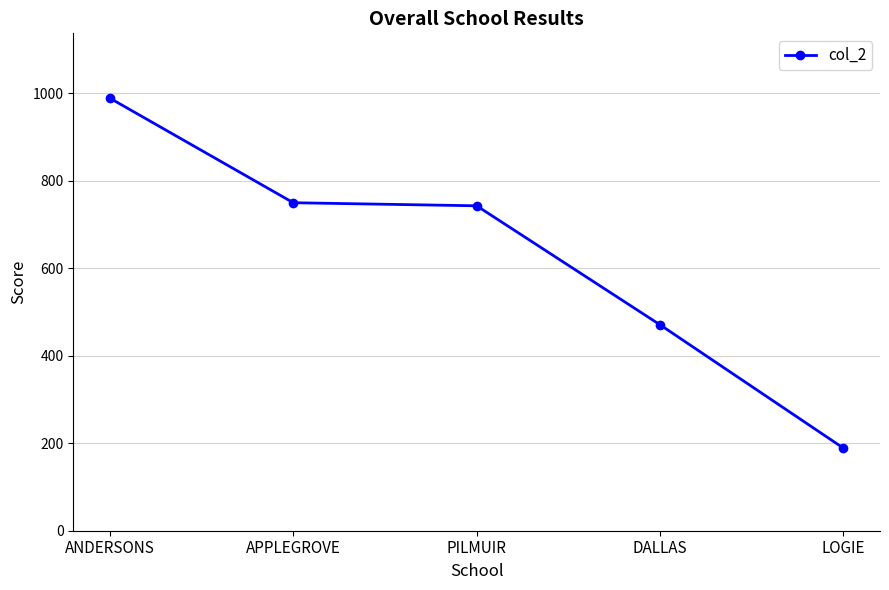

Reading right to left, transcribe all the data shown in this chart.

189	471	743	750	989